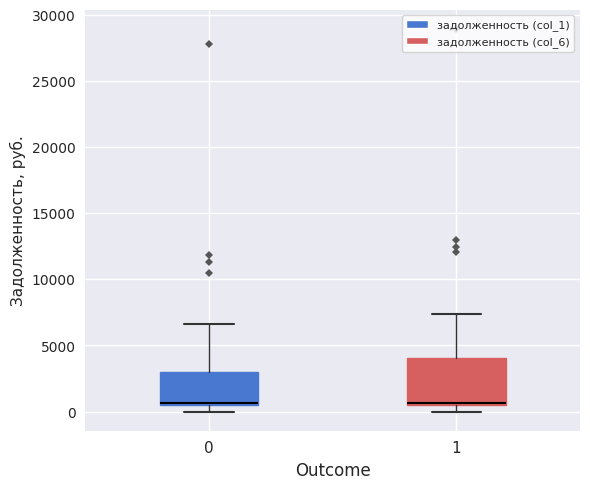

Reading left to right, transcribe this box plot: for each box, give where its median line is, the range the box spans, and where its two whiskers end, as read against the y-axis. The values are not printed on the chart, so give them approximately, as read against the axis.

0: median 500 (just above the box's lower edge), box 500 to 3000, whiskers 0 to 6500
1: median 500 (drawn on the box's lower edge), box 500 to 4000, whiskers 0 to 7500